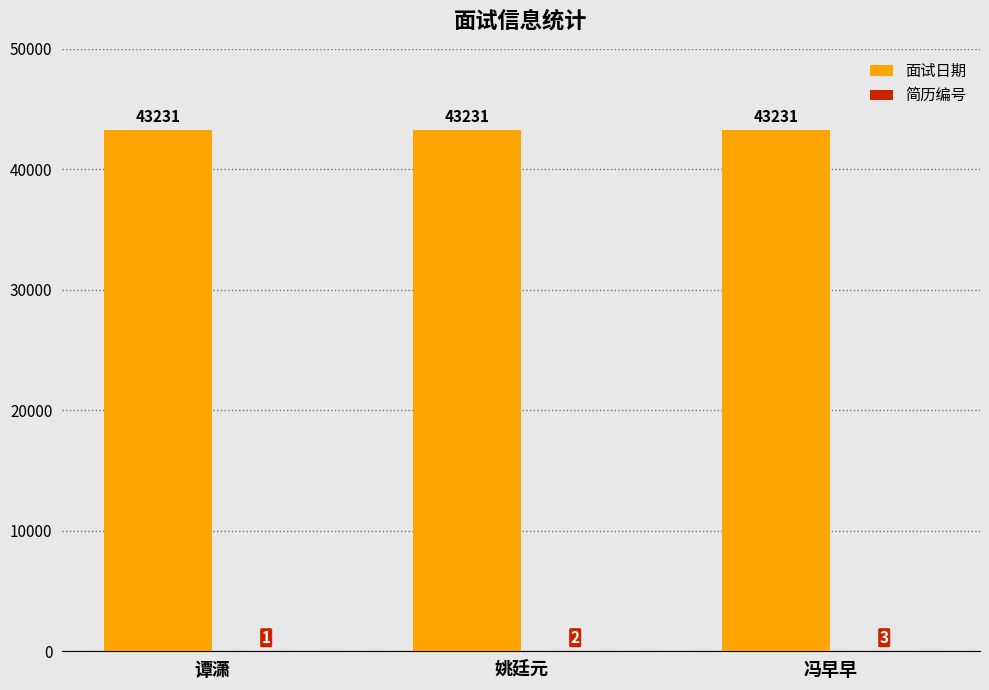

Is it true that 面试日期 equals 43231 at 姚廷元?

True